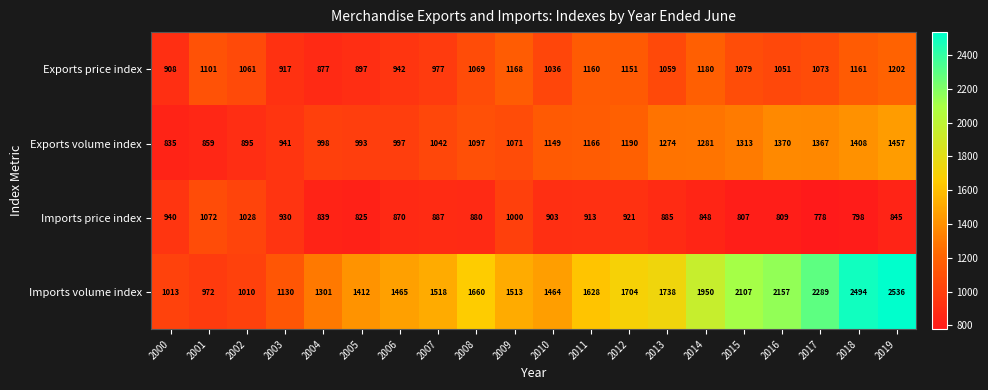

What is the average value of the Exports volume index series?

1135